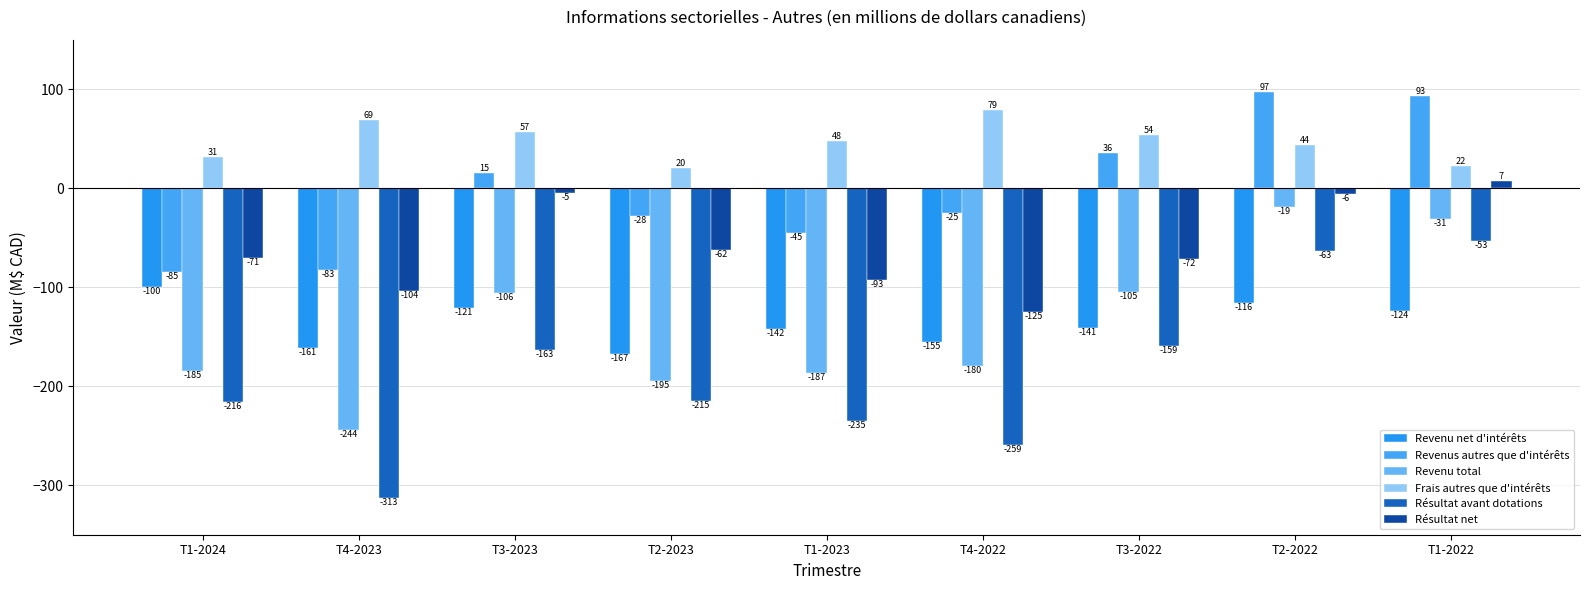

Reading left to right, extract all data points from this chart.

Revenu net d'intérêts: -100	-161	-121	-167	-142	-155	-141	-116	-124
Revenus autres que d'intérêts: -85	-83	15	-28	-45	-25	36	97	93
Revenu total: -185	-244	-106	-195	-187	-180	-105	-19	-31
Frais autres que d'intérêts: 31	69	57	20	48	79	54	44	22
Résultat avant dotations: -216	-313	-163	-215	-235	-259	-159	-63	-53
Résultat net: -71	-104	-5	-62	-93	-125	-72	-6	7